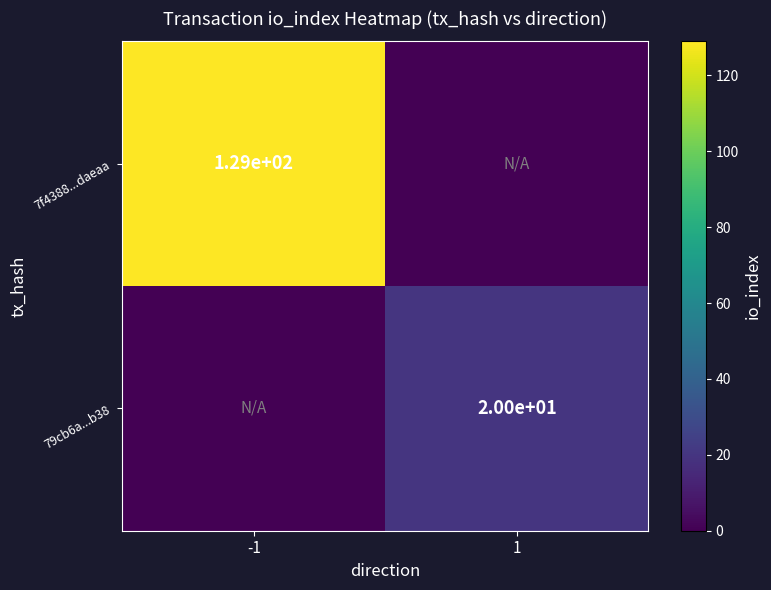

Is it true that 79cb6a...b38 equals 20 at 1?

True